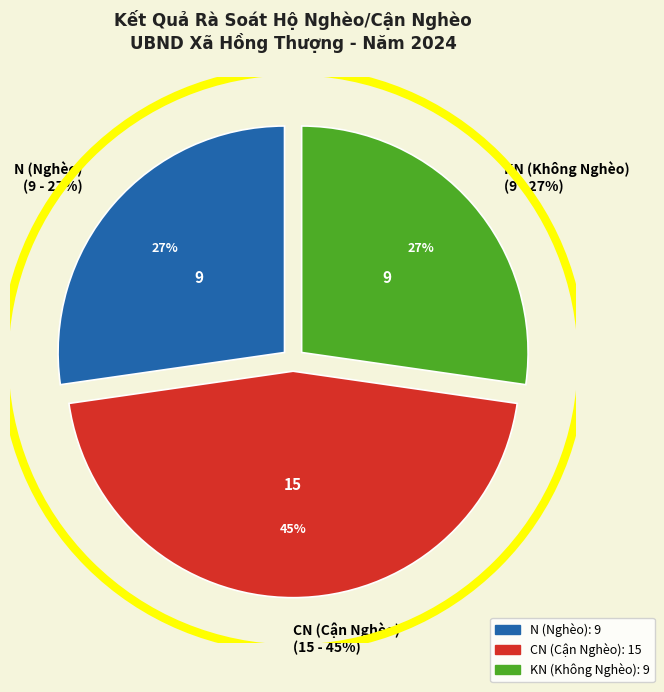

Does KN account for over 50% of the chart?

No